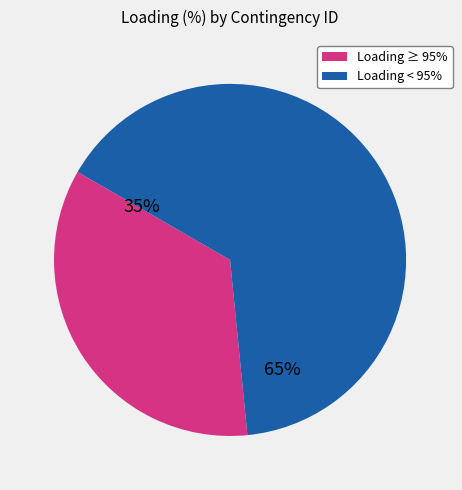

Does any single category account for the majority?

Yes